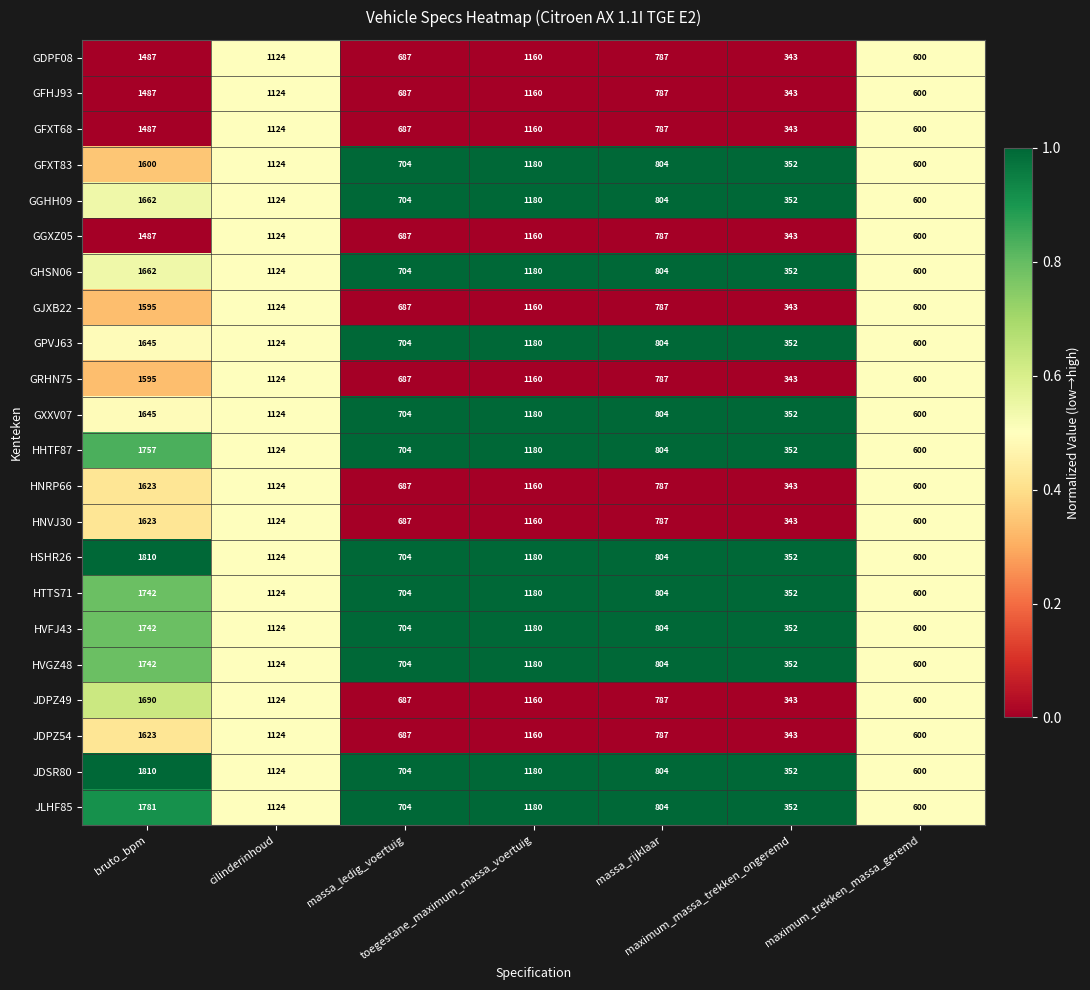

At how many categories does at least one series exceed 917?

3